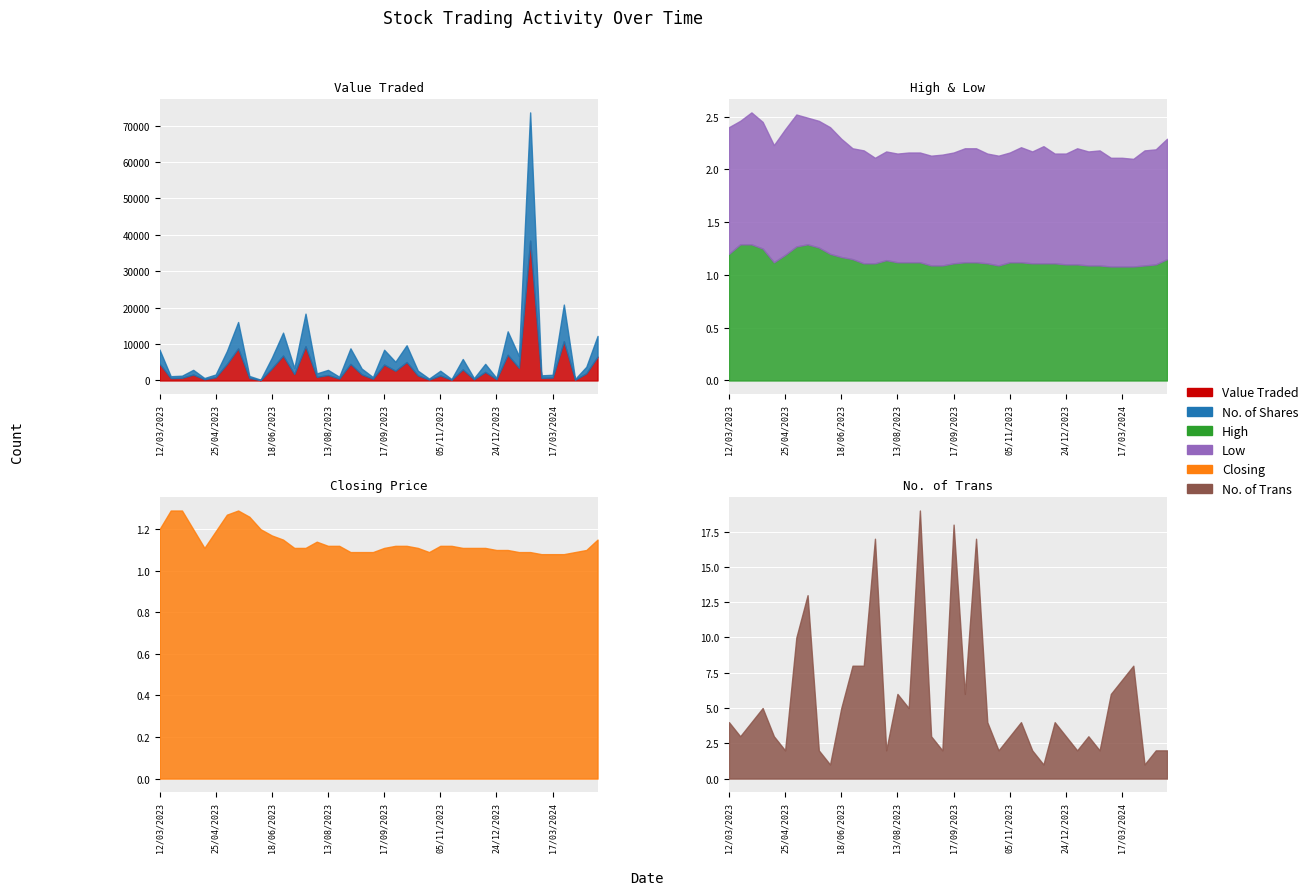

Read the High value at 17.

1.1